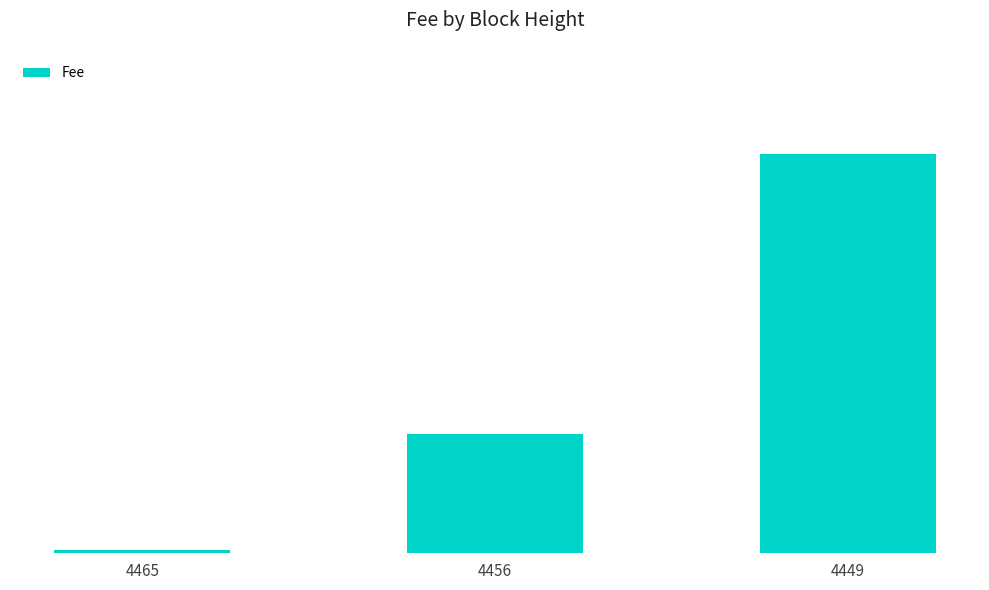

Reading right to left, what are all the values shown in this chart?

4449=10.4	4456=3.1	4465=0.1